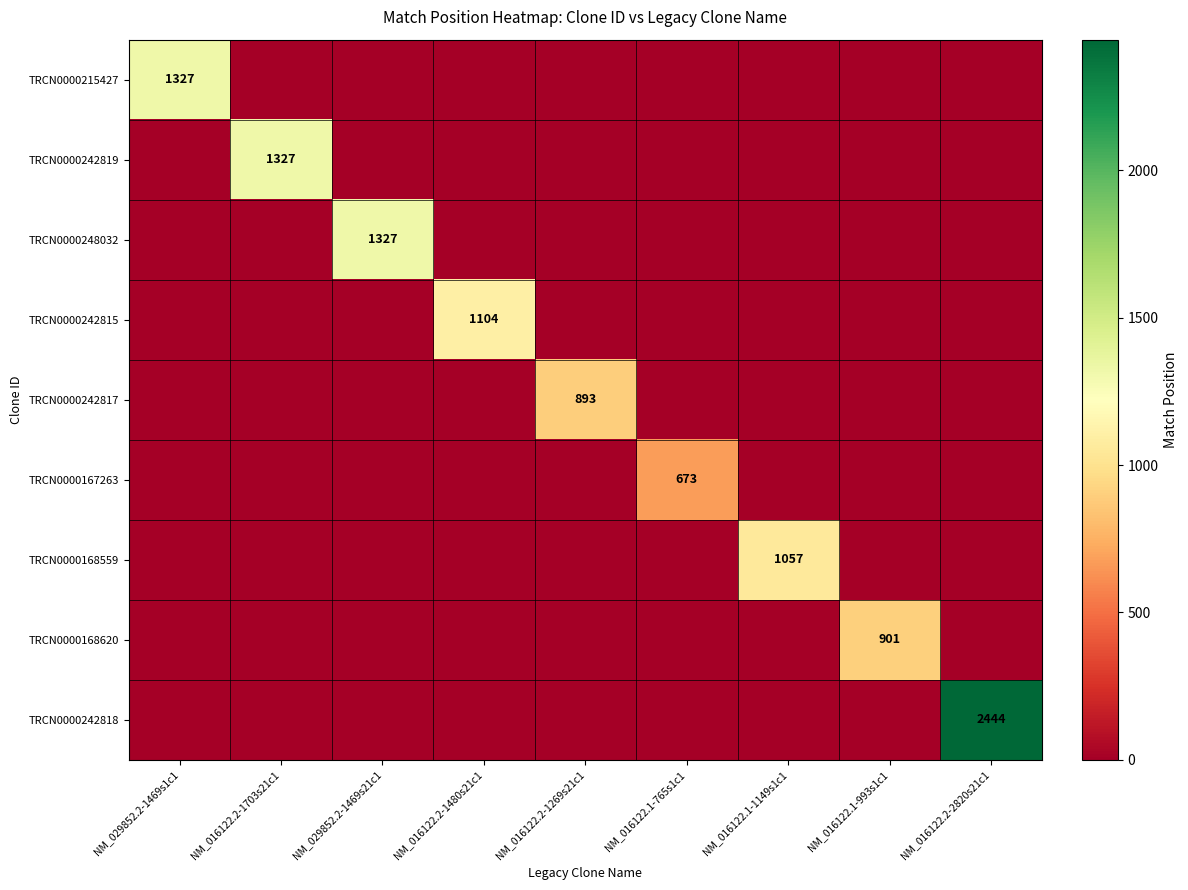

Is it true that TRCN0000248032 equals 1947 at NM_029852.2-1469s21c1?

False